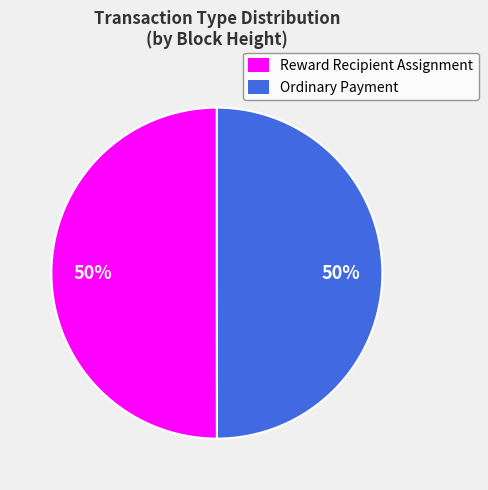

To the nearest percent, what portion does Reward Recipient Assignment represent?

50%